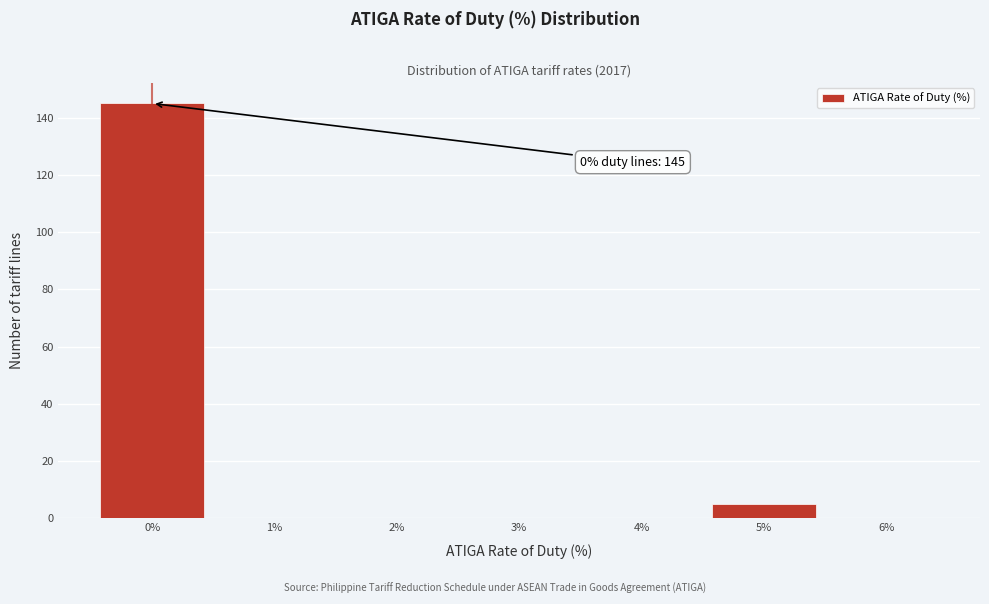

Which range on the x-axis has the tallest bar?

-0.5 to 0.5